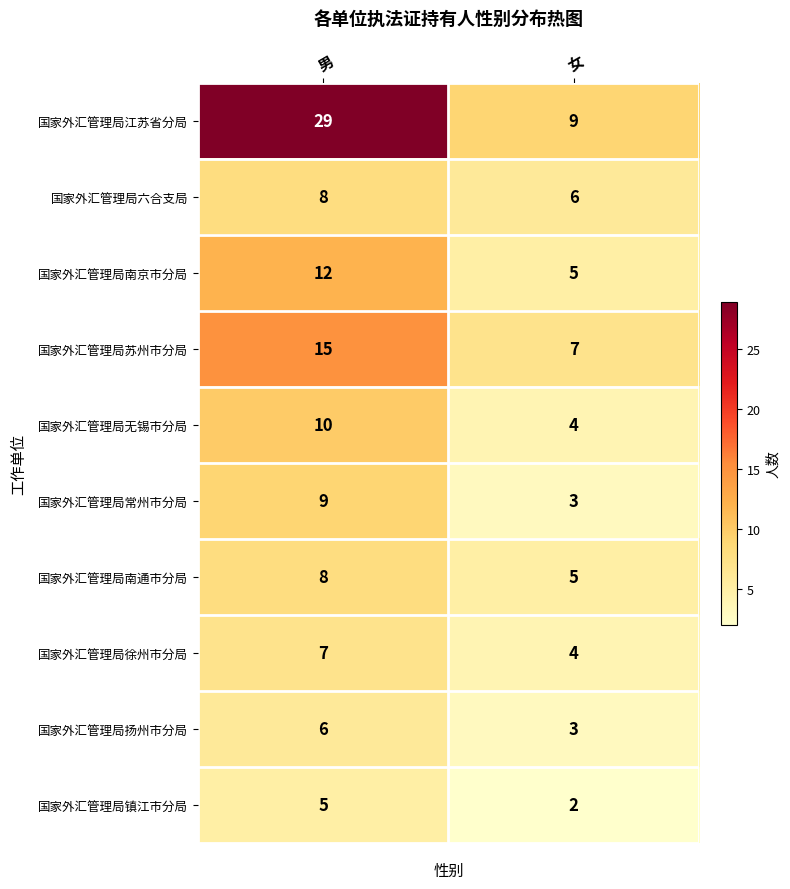

Reading left to right, what are all the values shown in this chart?

国家外汇管理局江苏省分局: 29	9
国家外汇管理局六合支局: 8	6
国家外汇管理局南京市分局: 12	5
国家外汇管理局苏州市分局: 15	7
国家外汇管理局无锡市分局: 10	4
国家外汇管理局常州市分局: 9	3
国家外汇管理局南通市分局: 8	5
国家外汇管理局徐州市分局: 7	4
国家外汇管理局扬州市分局: 6	3
国家外汇管理局镇江市分局: 5	2